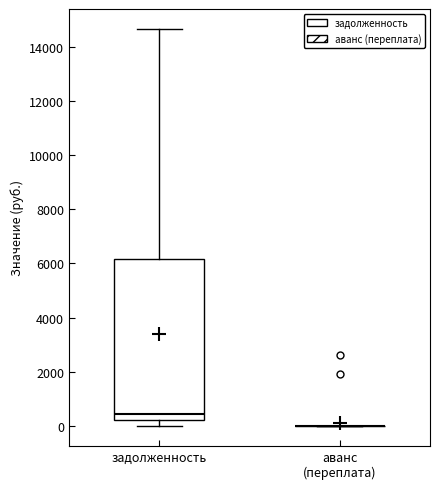

Reading left to right, transcribe this box plot: for each box, give where its median line is, the range the box spans, and where its two whiskers end, as read against the y-axis. The values are not printed on the chart, so give them approximately, as read against the axis.

задолженность: median 400, box 200 to 6200, whiskers 0 to 14600
аванс (переплата): box collapsed to a line at 0, whiskers 0 to 0